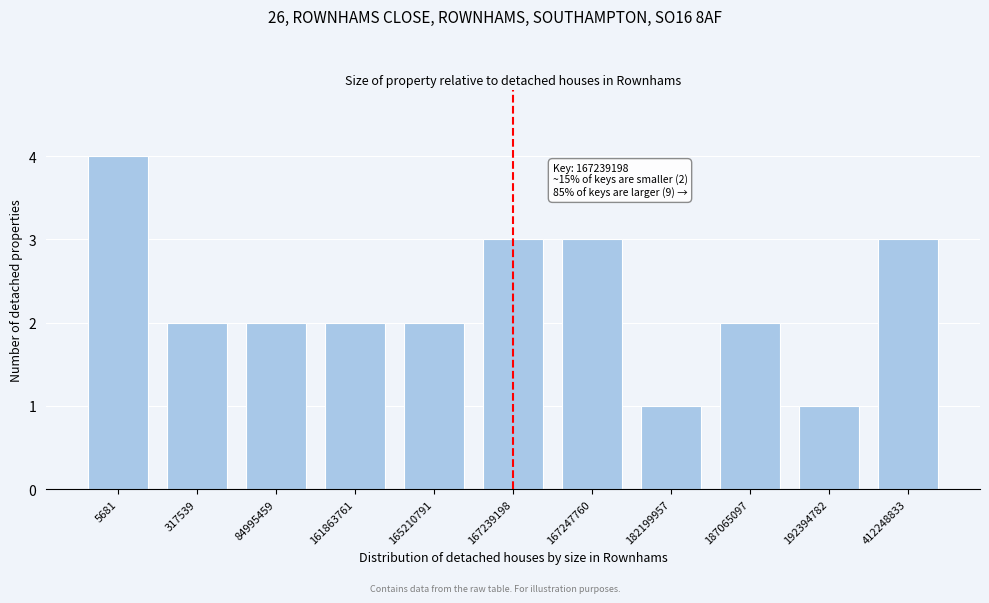

Reading left to right, what are all the values shown in this chart?

4	2	2	2	2	3	3	1	2	1	3